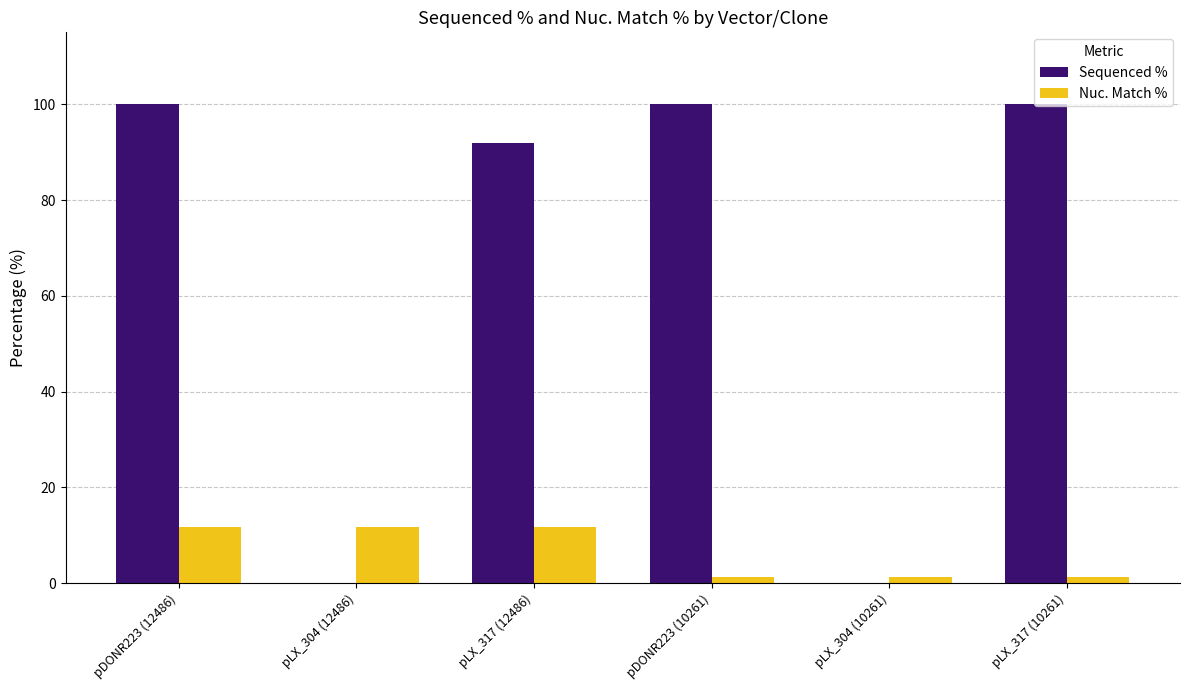

Are the bars horizontal?

No